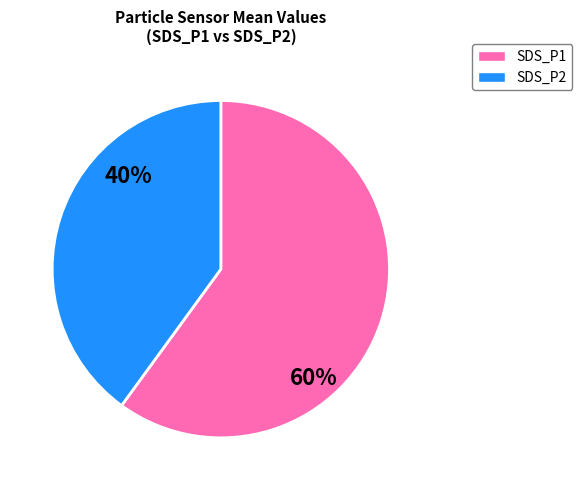

Do SDS_P2 and SDS_P1 together represent more than half of the pie?

Yes